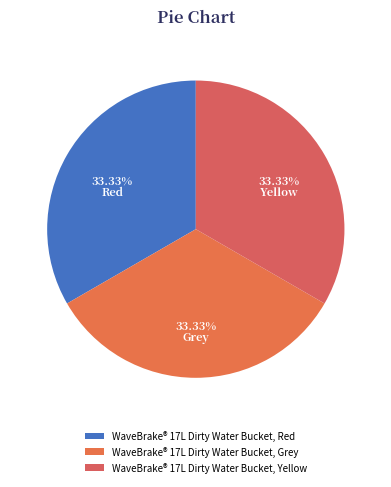

What is the smallest slice in the pie chart?

WaveBrake® 17L Dirty Water Bucket, Grey